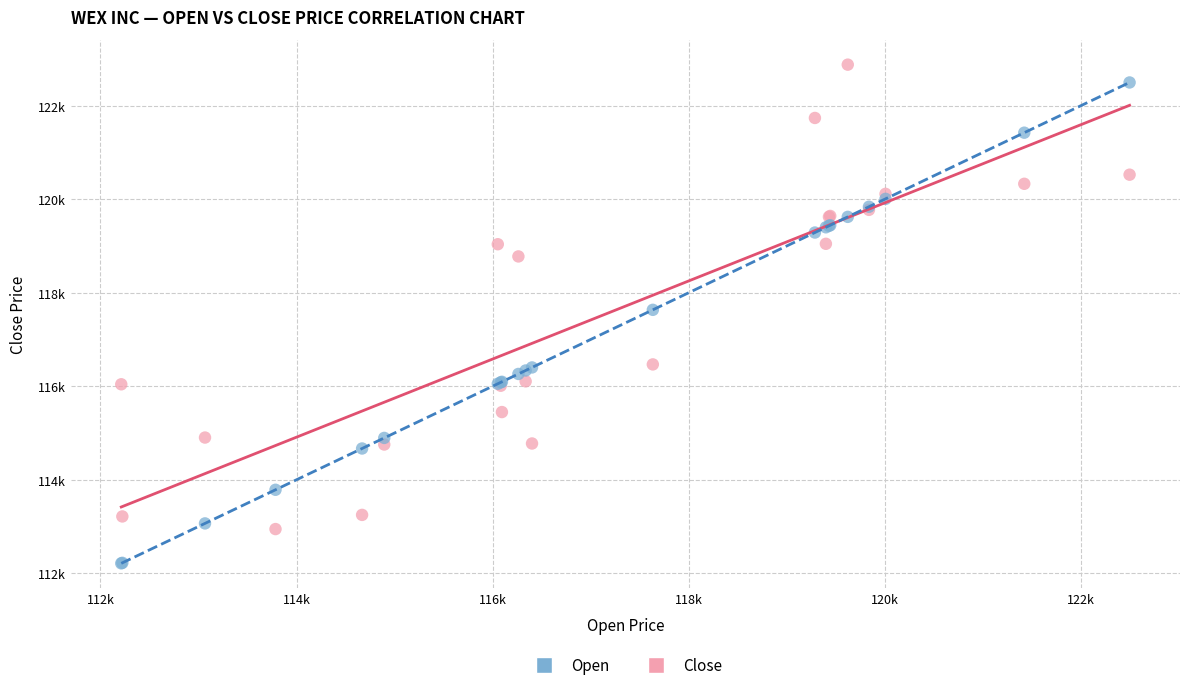

Which series has the widest spread of Y values?

Open